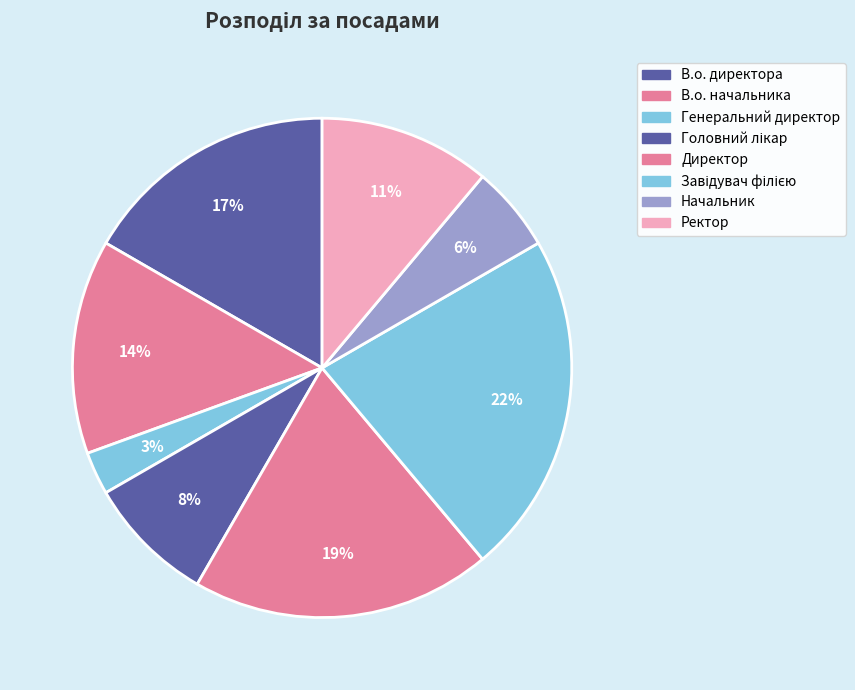

Does Головний лікар represent more than half of the total?

No